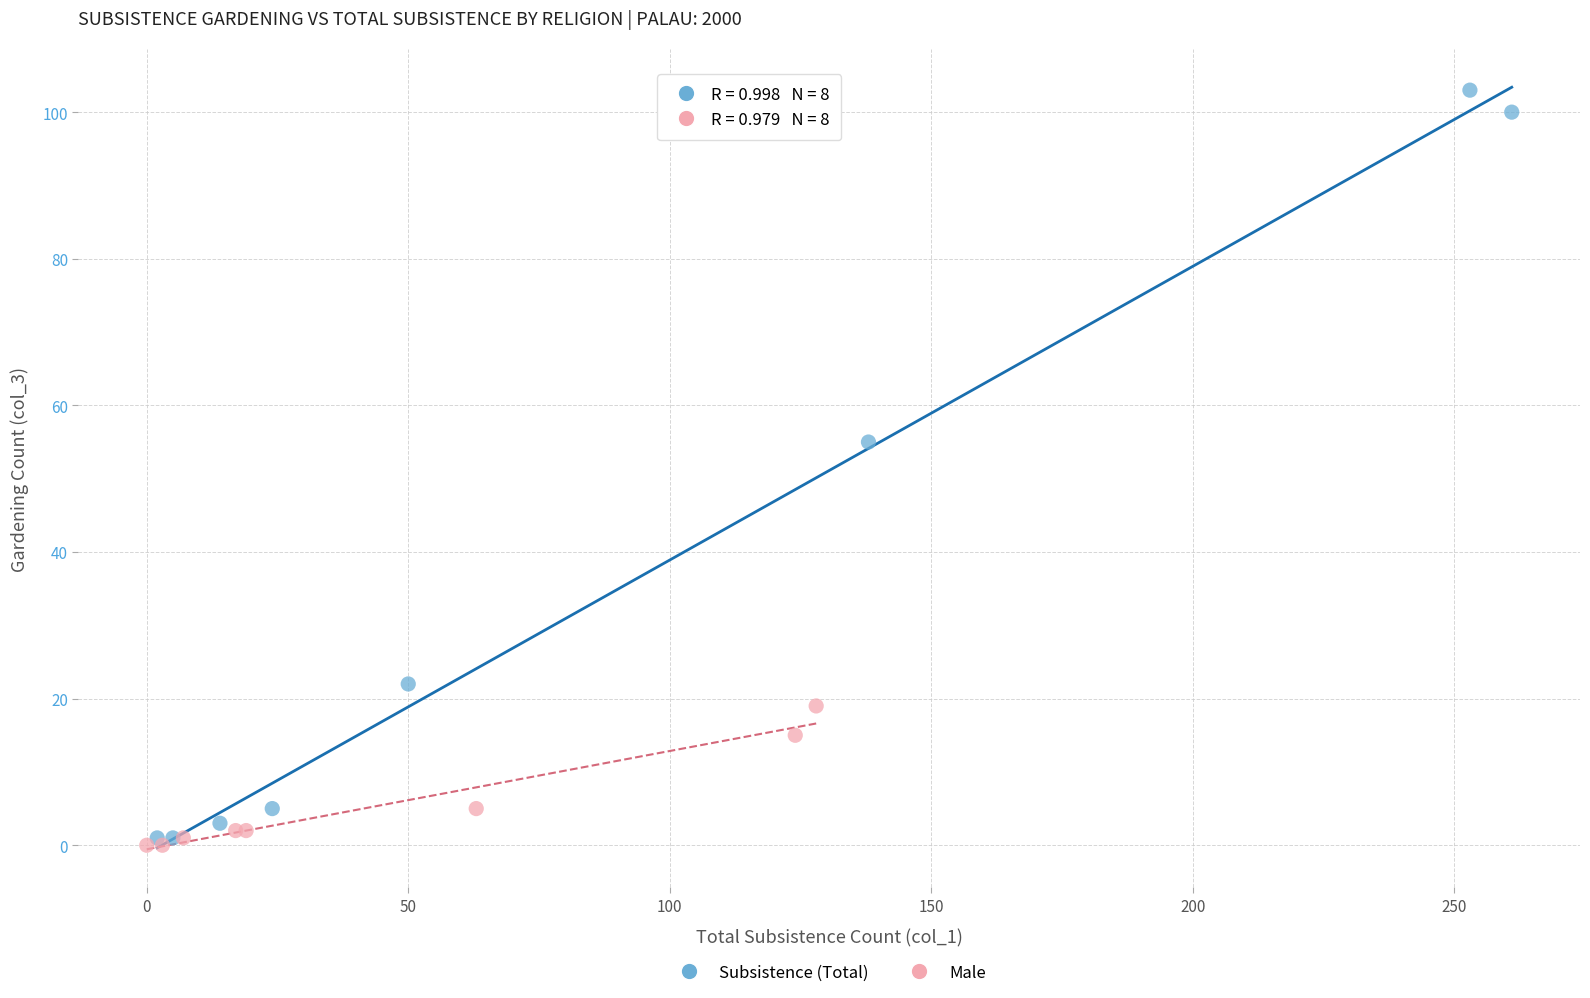

Which series has the largest Y range (max minus min)?

Subsistence (Total)